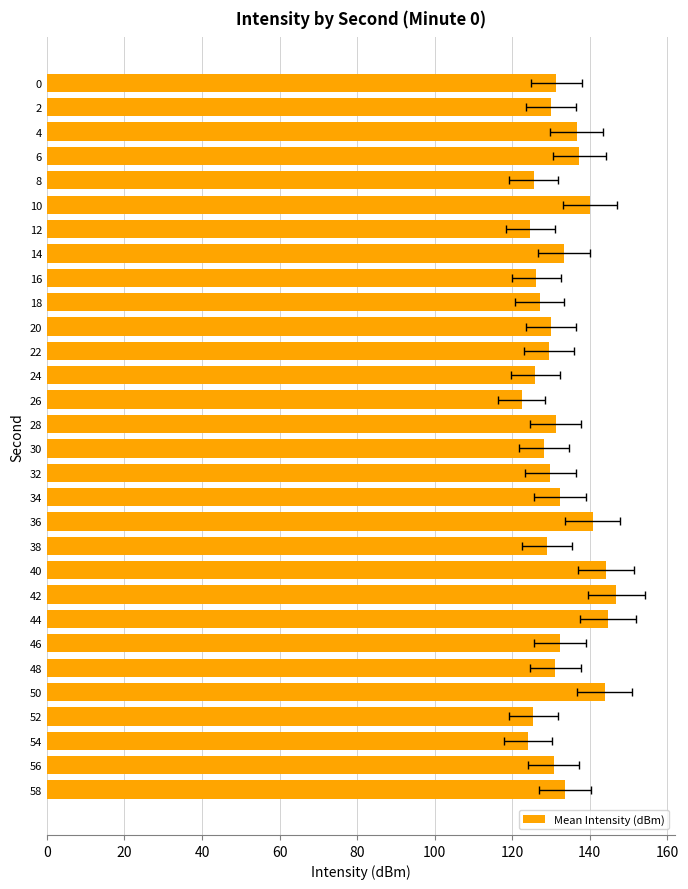

How many bars are there in total?

30